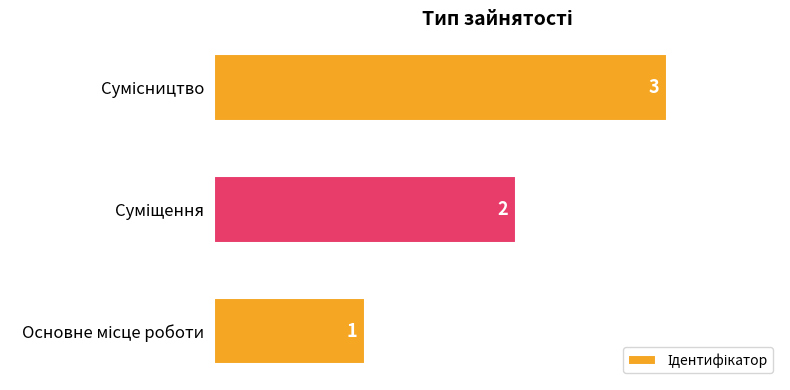

What is the maximum value shown in the chart?

3